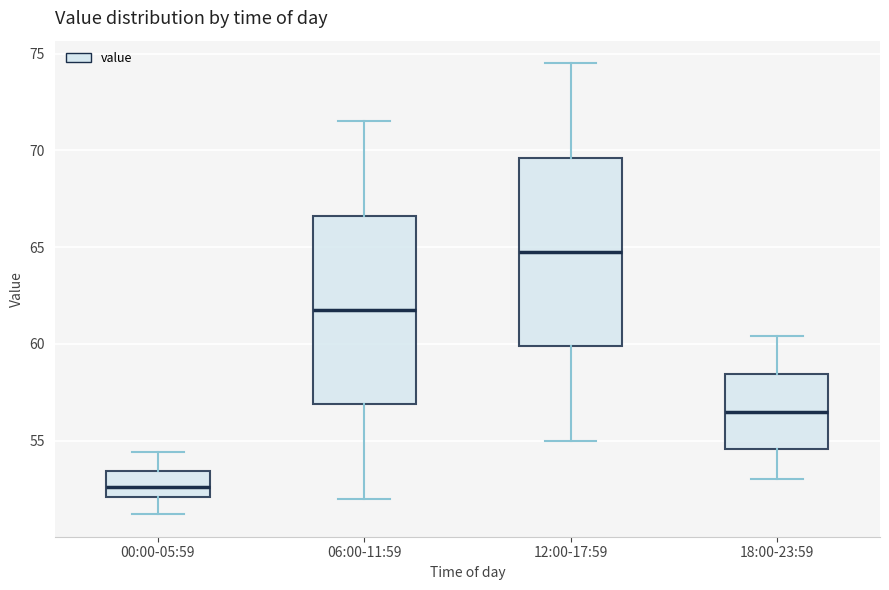

Reading left to right, read every box against the y-axis: the position of its median line, the range the box covers, and the ends of its whiskers. The values are not printed on the chart, so give them approximately, as read against the axis.

00:00-05:59: median 52.5, box 52.0 to 53.5, whiskers 51.0 to 54.5
06:00-11:59: median 62.0, box 57.0 to 66.5, whiskers 52.0 to 71.5
12:00-17:59: median 65.0, box 60.0 to 69.5, whiskers 55.0 to 74.5
18:00-23:59: median 56.5, box 54.5 to 58.5, whiskers 53.0 to 60.5